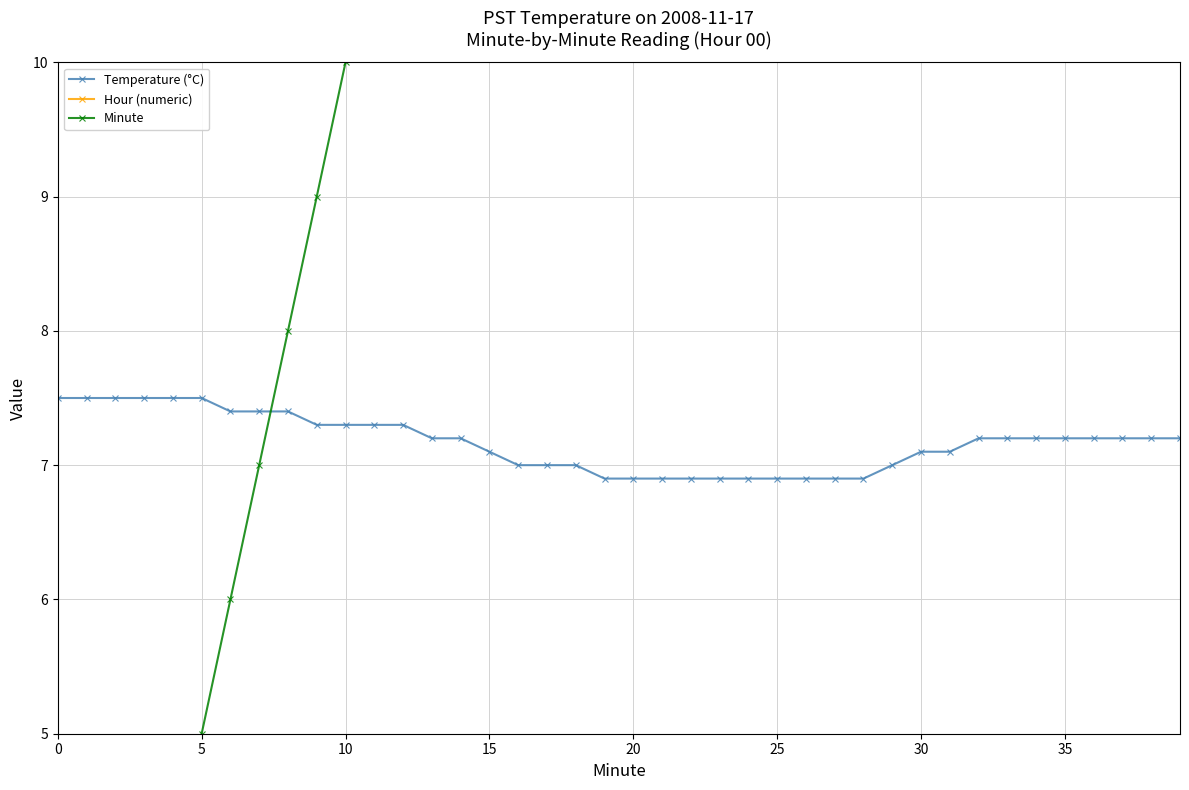

What is the maximum value for Temperature (°C)?

7.5